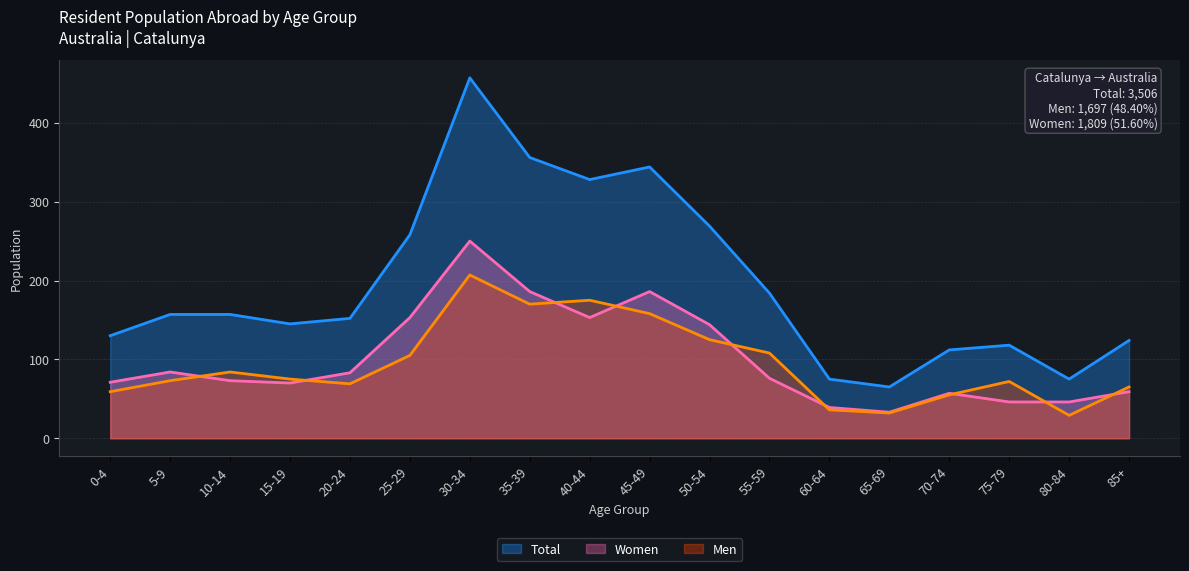

What is the total value across all series at 10-14?

314